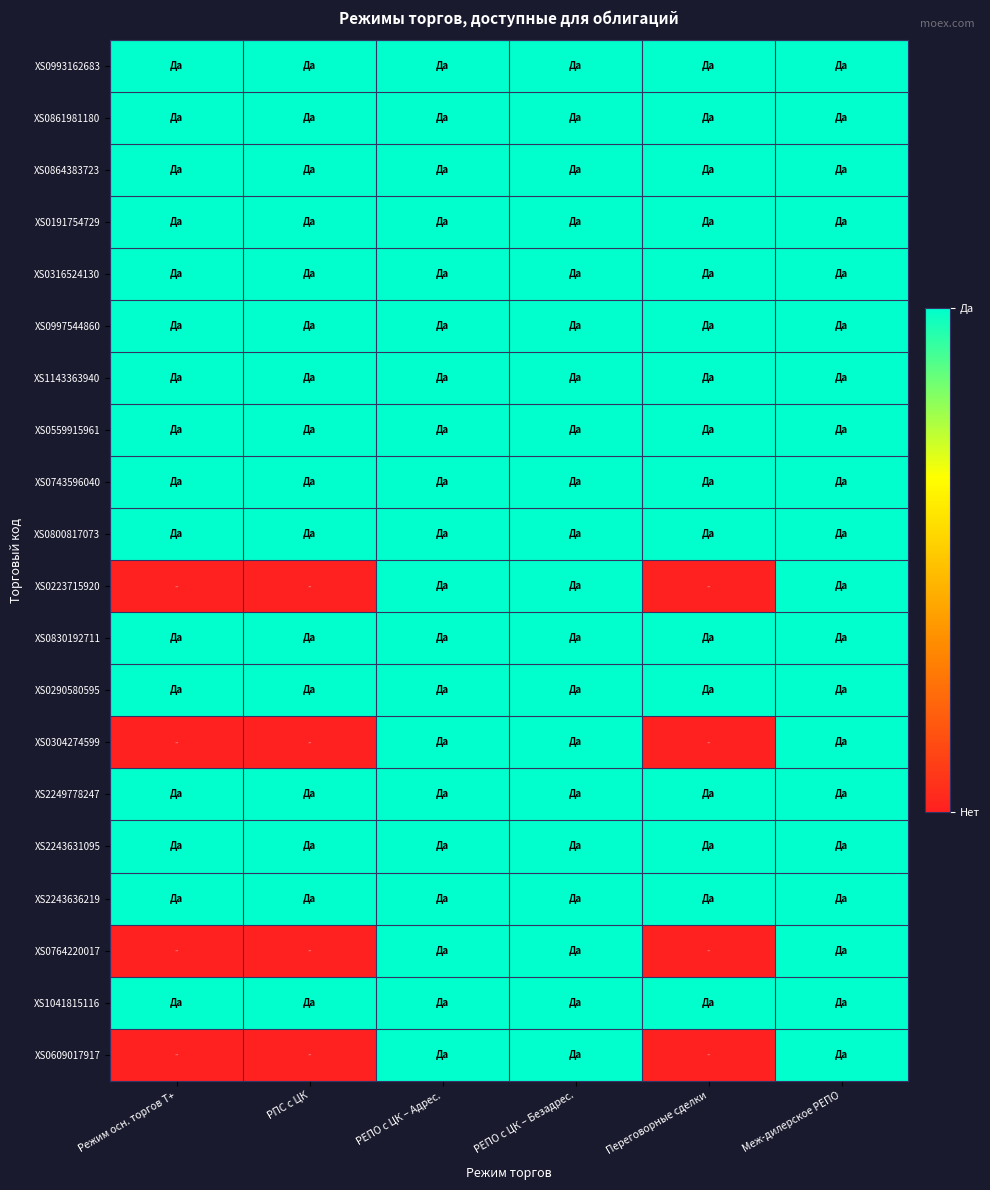

Reading left to right, transcribe all the data shown in this chart.

XS0993162683: Режим осн. торгов Т+=1	РПС с ЦК=1	РЕПО с ЦК – Адрес.=1	РЕПО с ЦК – Безадрес.=1	Переговорные сделки=1	Меж-дилерское РЕПО=1
XS0861981180: Режим осн. торгов Т+=1	РПС с ЦК=1	РЕПО с ЦК – Адрес.=1	РЕПО с ЦК – Безадрес.=1	Переговорные сделки=1	Меж-дилерское РЕПО=1
XS0864383723: Режим осн. торгов Т+=1	РПС с ЦК=1	РЕПО с ЦК – Адрес.=1	РЕПО с ЦК – Безадрес.=1	Переговорные сделки=1	Меж-дилерское РЕПО=1
XS0191754729: Режим осн. торгов Т+=1	РПС с ЦК=1	РЕПО с ЦК – Адрес.=1	РЕПО с ЦК – Безадрес.=1	Переговорные сделки=1	Меж-дилерское РЕПО=1
XS0316524130: Режим осн. торгов Т+=1	РПС с ЦК=1	РЕПО с ЦК – Адрес.=1	РЕПО с ЦК – Безадрес.=1	Переговорные сделки=1	Меж-дилерское РЕПО=1
XS0997544860: Режим осн. торгов Т+=1	РПС с ЦК=1	РЕПО с ЦК – Адрес.=1	РЕПО с ЦК – Безадрес.=1	Переговорные сделки=1	Меж-дилерское РЕПО=1
XS1143363940: Режим осн. торгов Т+=1	РПС с ЦК=1	РЕПО с ЦК – Адрес.=1	РЕПО с ЦК – Безадрес.=1	Переговорные сделки=1	Меж-дилерское РЕПО=1
XS0559915961: Режим осн. торгов Т+=1	РПС с ЦК=1	РЕПО с ЦК – Адрес.=1	РЕПО с ЦК – Безадрес.=1	Переговорные сделки=1	Меж-дилерское РЕПО=1
XS0743596040: Режим осн. торгов Т+=1	РПС с ЦК=1	РЕПО с ЦК – Адрес.=1	РЕПО с ЦК – Безадрес.=1	Переговорные сделки=1	Меж-дилерское РЕПО=1
XS0800817073: Режим осн. торгов Т+=1	РПС с ЦК=1	РЕПО с ЦК – Адрес.=1	РЕПО с ЦК – Безадрес.=1	Переговорные сделки=1	Меж-дилерское РЕПО=1
XS0223715920: Режим осн. торгов Т+=0	РПС с ЦК=0	РЕПО с ЦК – Адрес.=1	РЕПО с ЦК – Безадрес.=1	Переговорные сделки=0	Меж-дилерское РЕПО=1
XS0830192711: Режим осн. торгов Т+=1	РПС с ЦК=1	РЕПО с ЦК – Адрес.=1	РЕПО с ЦК – Безадрес.=1	Переговорные сделки=1	Меж-дилерское РЕПО=1
XS0290580595: Режим осн. торгов Т+=1	РПС с ЦК=1	РЕПО с ЦК – Адрес.=1	РЕПО с ЦК – Безадрес.=1	Переговорные сделки=1	Меж-дилерское РЕПО=1
XS0304274599: Режим осн. торгов Т+=0	РПС с ЦК=0	РЕПО с ЦК – Адрес.=1	РЕПО с ЦК – Безадрес.=1	Переговорные сделки=0	Меж-дилерское РЕПО=1
XS2249778247: Режим осн. торгов Т+=1	РПС с ЦК=1	РЕПО с ЦК – Адрес.=1	РЕПО с ЦК – Безадрес.=1	Переговорные сделки=1	Меж-дилерское РЕПО=1
XS2243631095: Режим осн. торгов Т+=1	РПС с ЦК=1	РЕПО с ЦК – Адрес.=1	РЕПО с ЦК – Безадрес.=1	Переговорные сделки=1	Меж-дилерское РЕПО=1
XS2243636219: Режим осн. торгов Т+=1	РПС с ЦК=1	РЕПО с ЦК – Адрес.=1	РЕПО с ЦК – Безадрес.=1	Переговорные сделки=1	Меж-дилерское РЕПО=1
XS0764220017: Режим осн. торгов Т+=0	РПС с ЦК=0	РЕПО с ЦК – Адрес.=1	РЕПО с ЦК – Безадрес.=1	Переговорные сделки=0	Меж-дилерское РЕПО=1
XS1041815116: Режим осн. торгов Т+=1	РПС с ЦК=1	РЕПО с ЦК – Адрес.=1	РЕПО с ЦК – Безадрес.=1	Переговорные сделки=1	Меж-дилерское РЕПО=1
XS0609017917: Режим осн. торгов Т+=0	РПС с ЦК=0	РЕПО с ЦК – Адрес.=1	РЕПО с ЦК – Безадрес.=1	Переговорные сделки=0	Меж-дилерское РЕПО=1